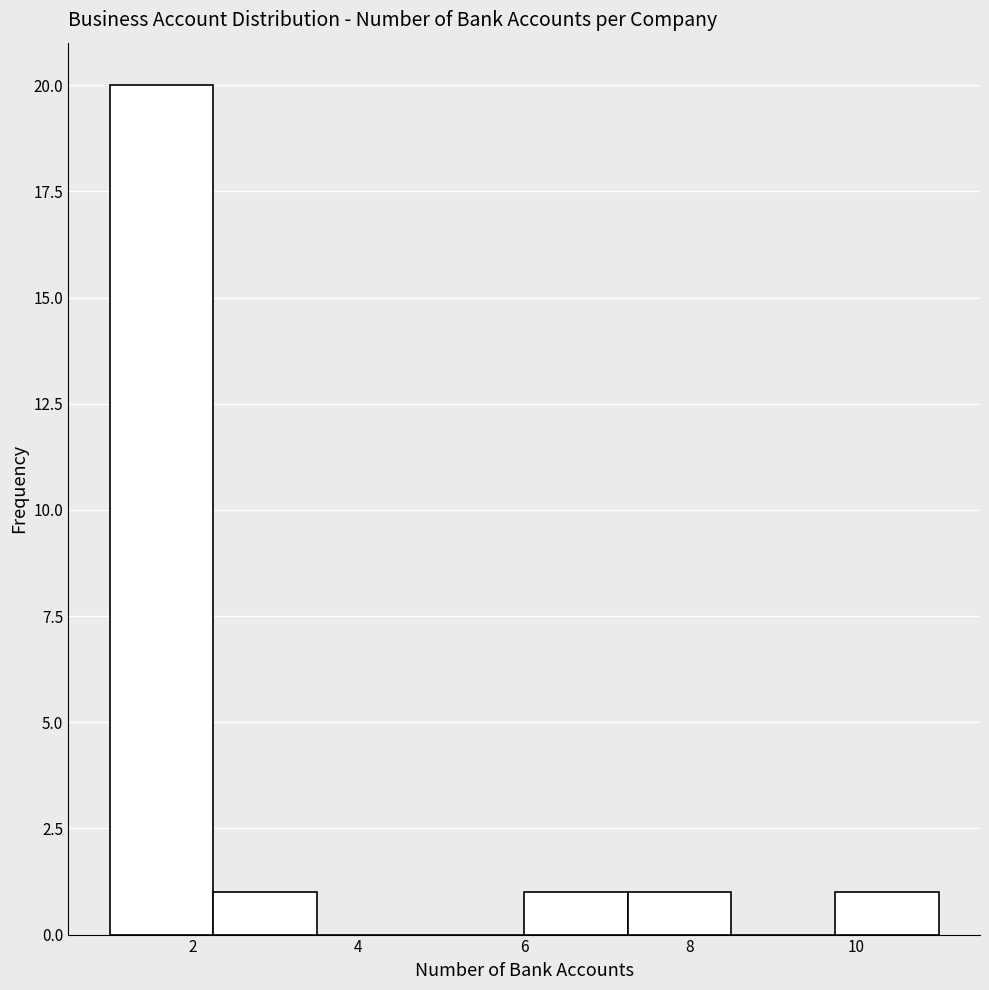

Over which range of the x-axis is the bar tallest?

1.00 to 2.25